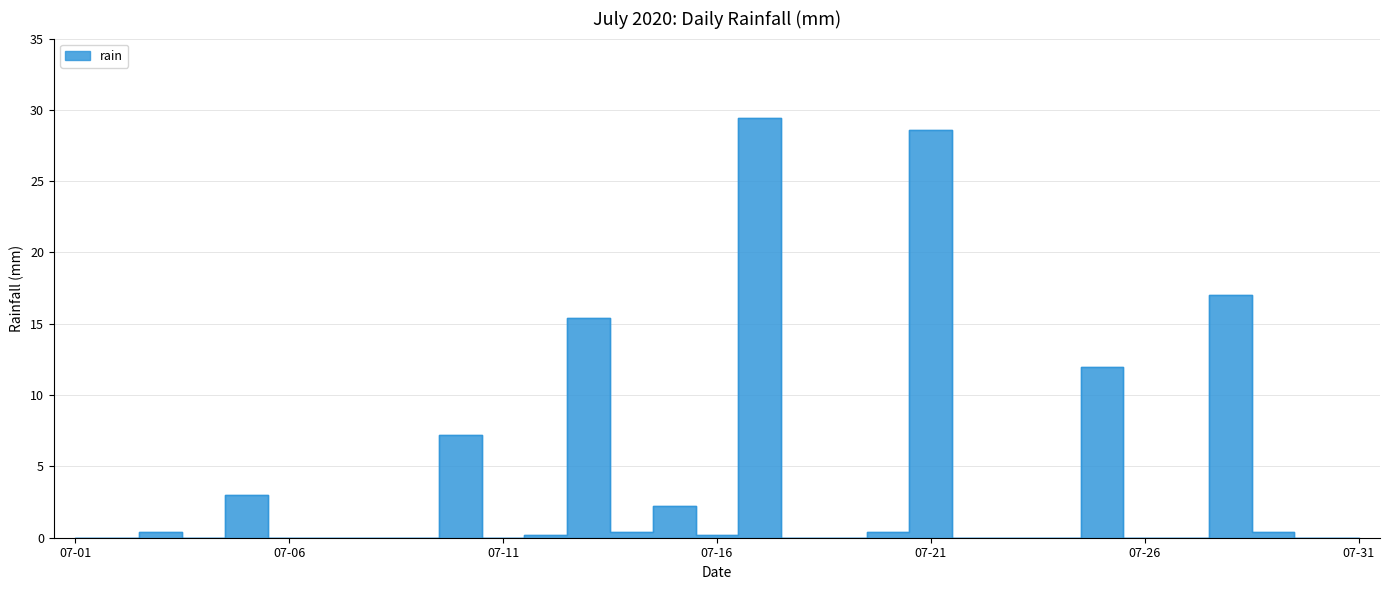

Rank the categories by value from lowest to highest.

2020-07-01, 2020-07-02, 2020-07-04, 2020-07-06, 2020-07-07, 2020-07-08, 2020-07-09, 2020-07-11, 2020-07-18, 2020-07-19, 2020-07-22, 2020-07-23, 2020-07-24, 2020-07-26, 2020-07-27, 2020-07-30, 2020-07-31, 2020-07-12, 2020-07-16, 2020-07-03, 2020-07-14, 2020-07-20, 2020-07-29, 2020-07-15, 2020-07-05, 2020-07-10, 2020-07-25, 2020-07-13, 2020-07-28, 2020-07-21, 2020-07-17